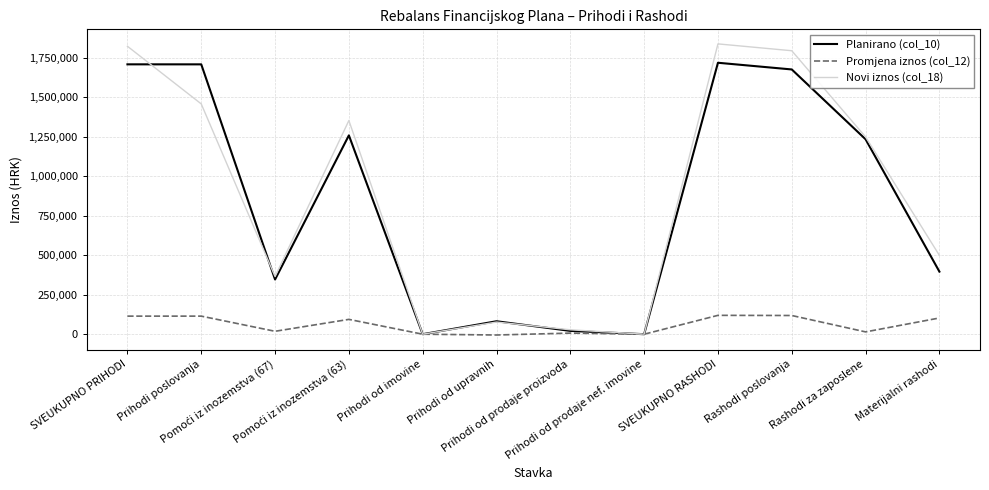

Between Prihodi od imovine and Materijalni rashodi, which series saw the biggest shift?

Novi iznos (col_18)